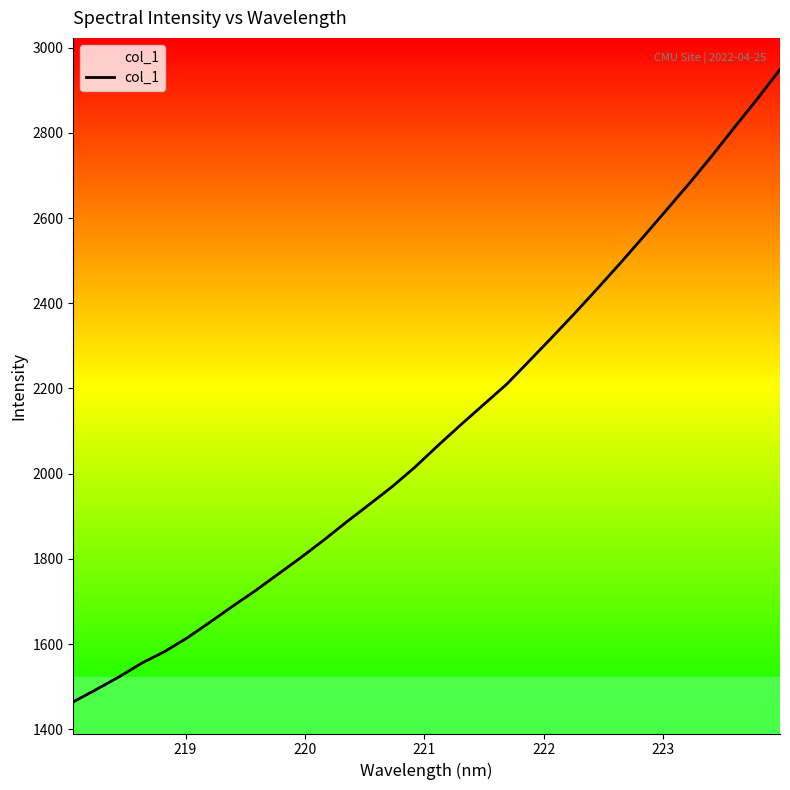

How many distinct data groups are displayed?

1